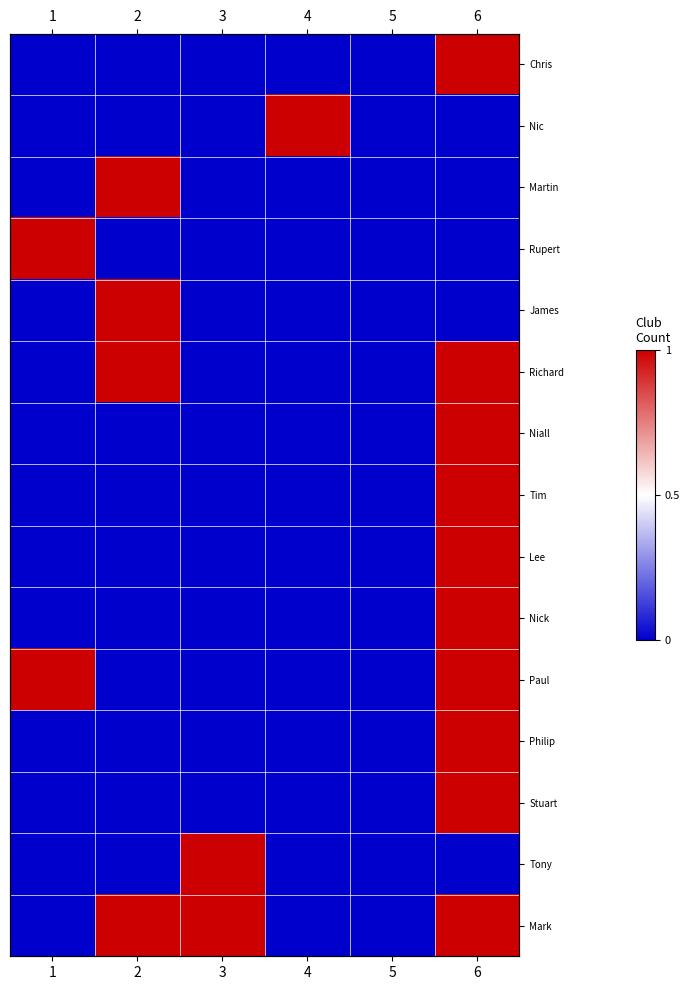

The James series shows 1 at 4. True or false?

False